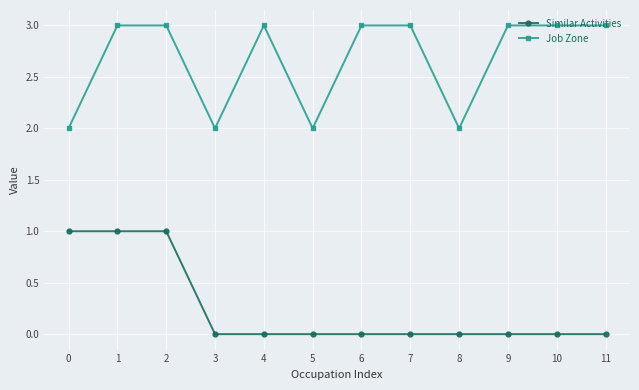

What is the greatest value displayed?

3